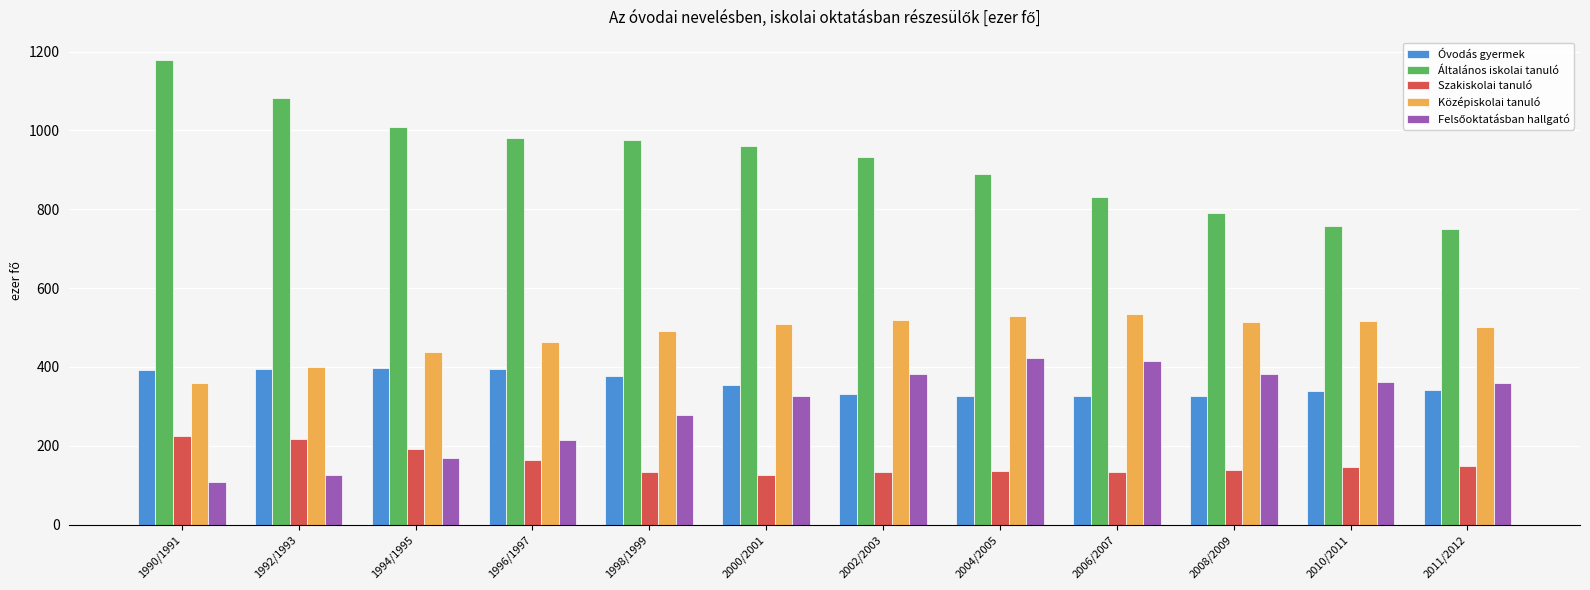

What is the label of the 2nd bar from the right?

2010/2011